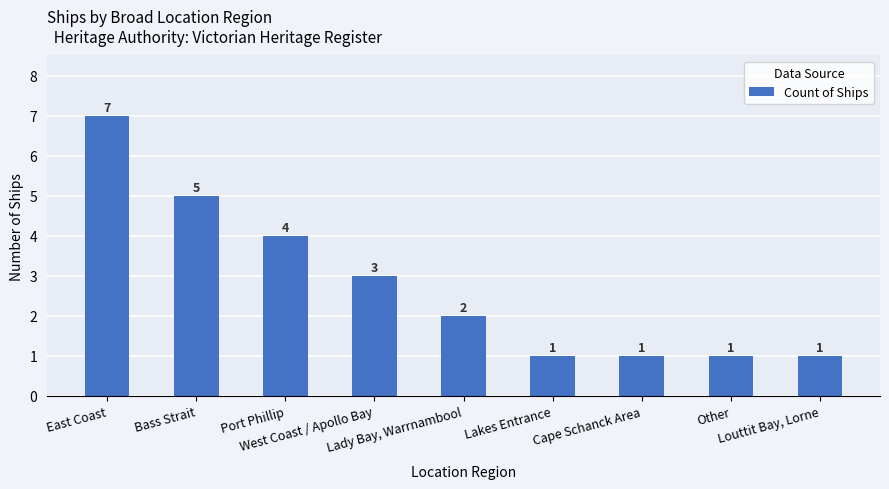

Reading right to left, list all the values displayed in this chart.

1	1	1	1	2	3	4	5	7